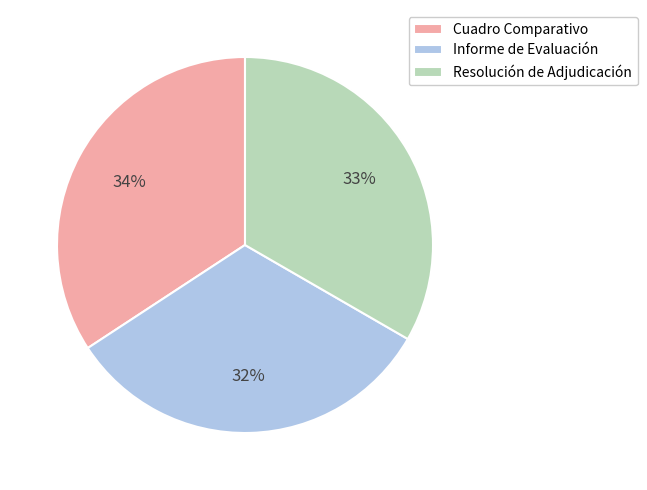

Is there a majority slice in this chart?

No